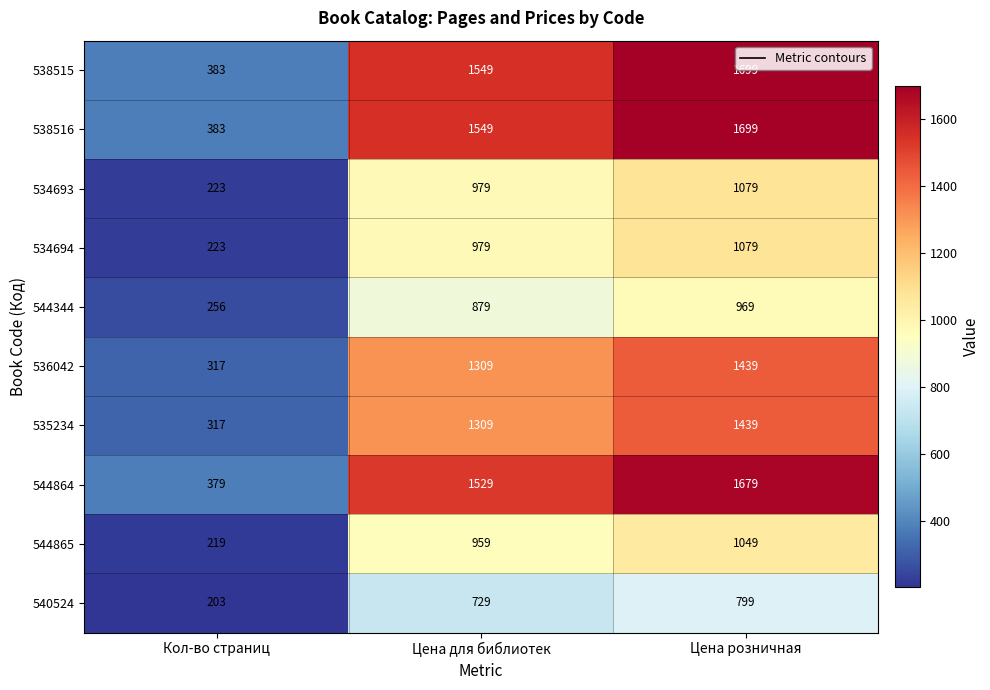

Reading left to right, what are all the values shown in this chart?

538515: Кол-во страниц=383	Цена для библиотек=1549	Цена розничная=1699
538516: Кол-во страниц=383	Цена для библиотек=1549	Цена розничная=1699
534693: Кол-во страниц=223	Цена для библиотек=979	Цена розничная=1079
534694: Кол-во страниц=223	Цена для библиотек=979	Цена розничная=1079
544344: Кол-во страниц=256	Цена для библиотек=879	Цена розничная=969
536042: Кол-во страниц=317	Цена для библиотек=1309	Цена розничная=1439
535234: Кол-во страниц=317	Цена для библиотек=1309	Цена розничная=1439
544864: Кол-во страниц=379	Цена для библиотек=1529	Цена розничная=1679
544865: Кол-во страниц=219	Цена для библиотек=959	Цена розничная=1049
540524: Кол-во страниц=203	Цена для библиотек=729	Цена розничная=799